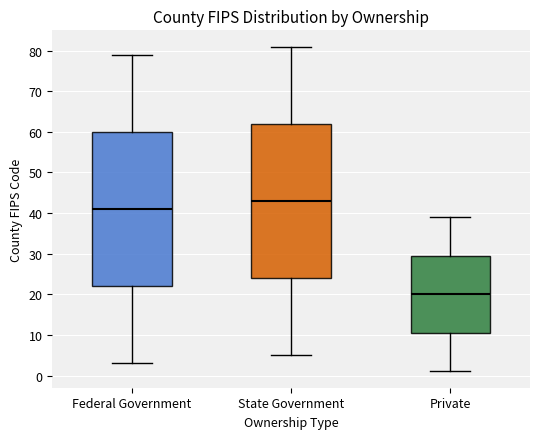

Where does the lower whisker of the box for Private end on the y-axis? The values are not printed on the chart, so give them approximately, as read against the axis.

1